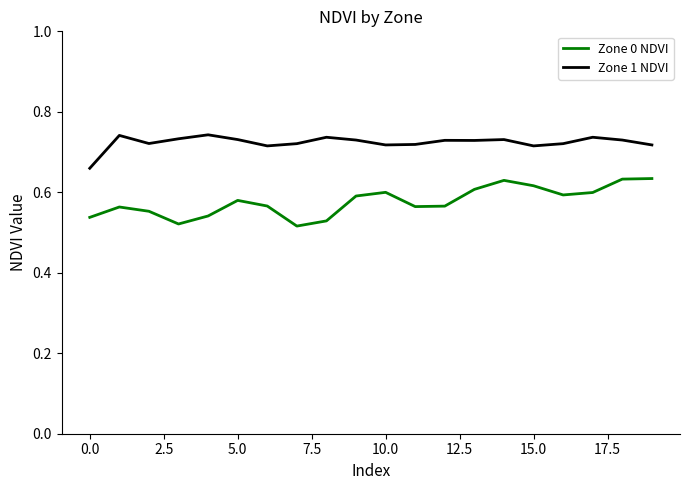

Which series has the largest total across all categories?

Zone 1 NDVI